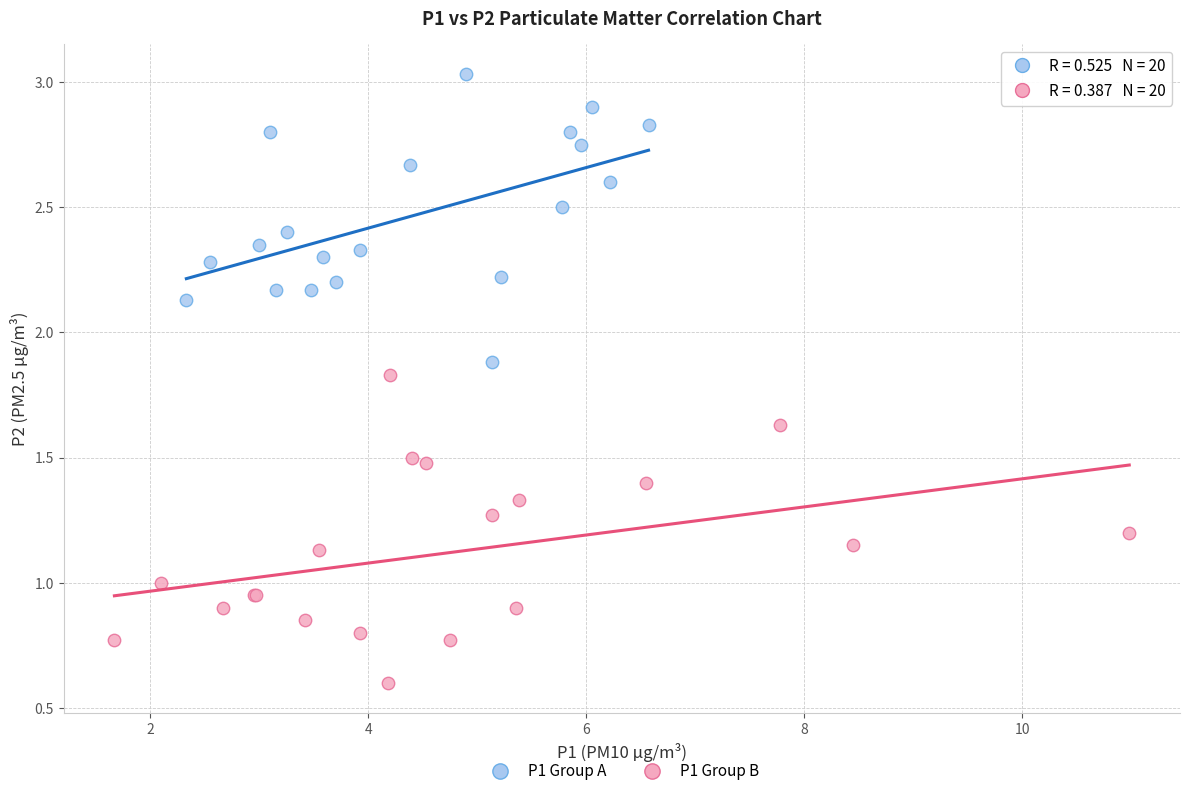

Which series contains the lowest Y value?

P1 Group B